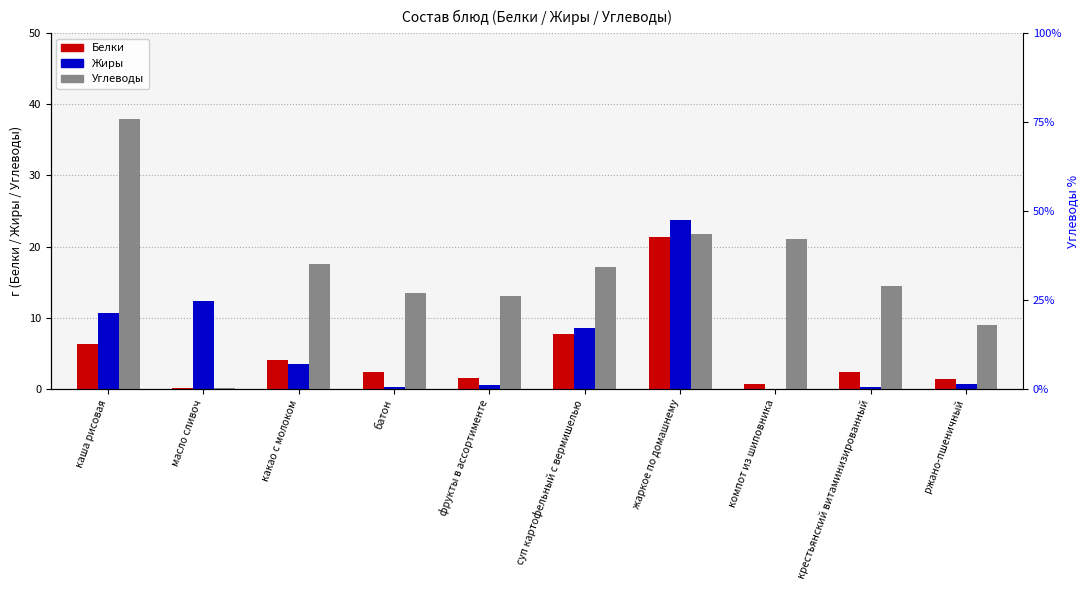

Count the number of data series in this chart.

3